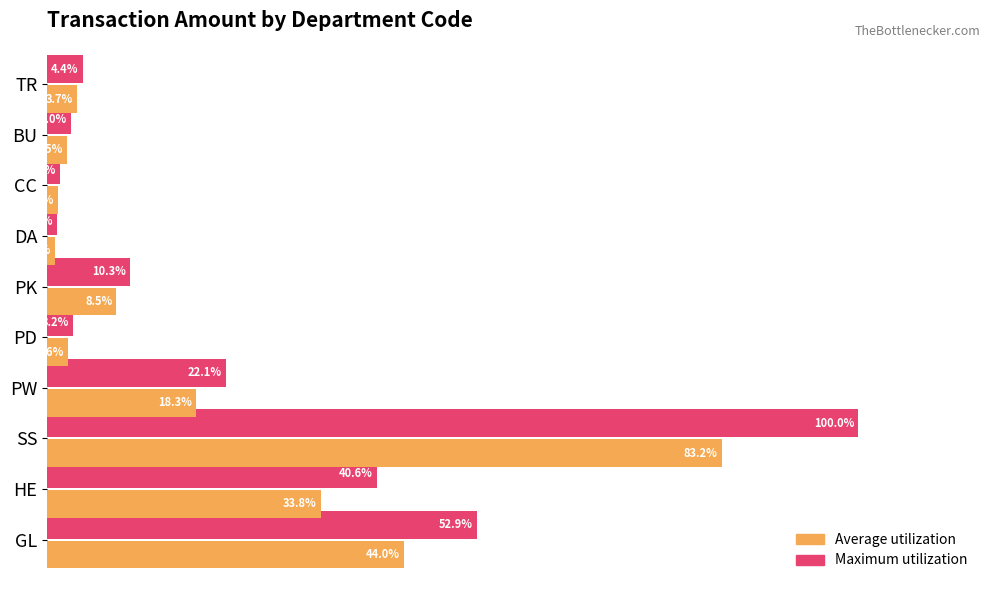

Between GL and PD, which series saw the biggest shift?

Maximum utilization